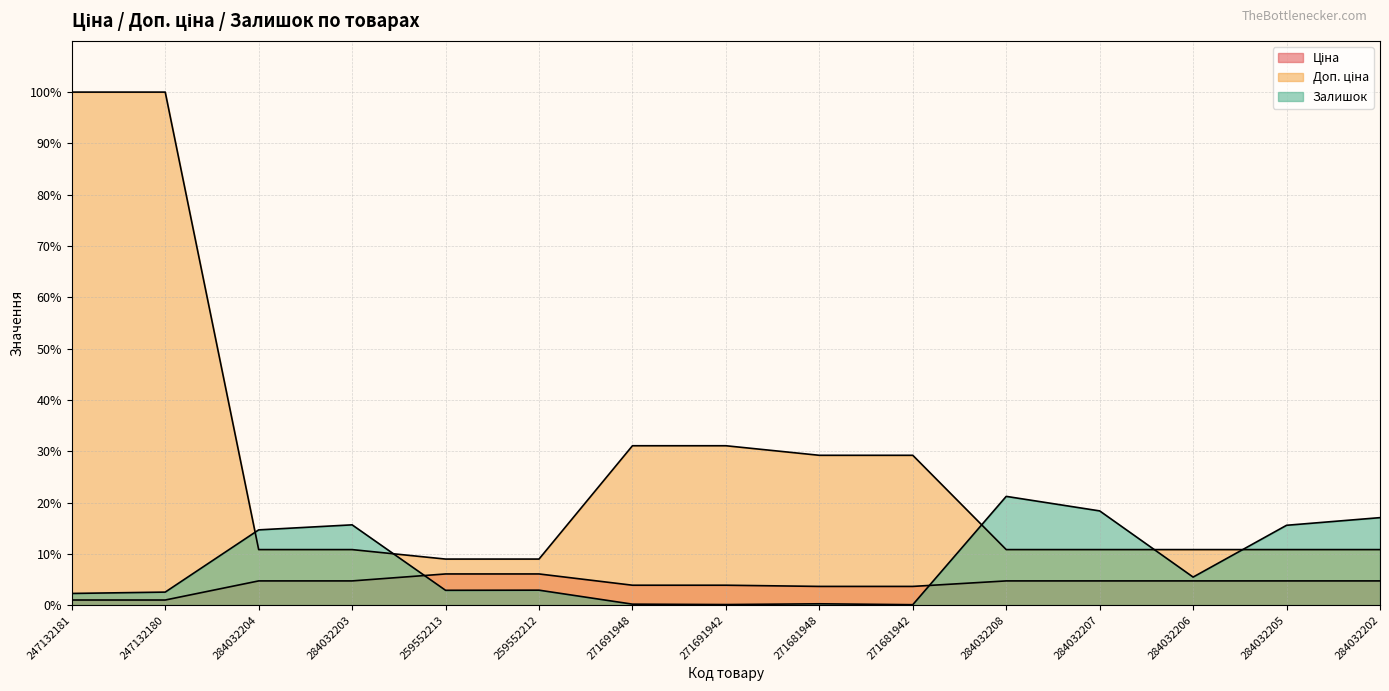

Between 259552213 and 284032207, which series saw the biggest shift?

Залишок